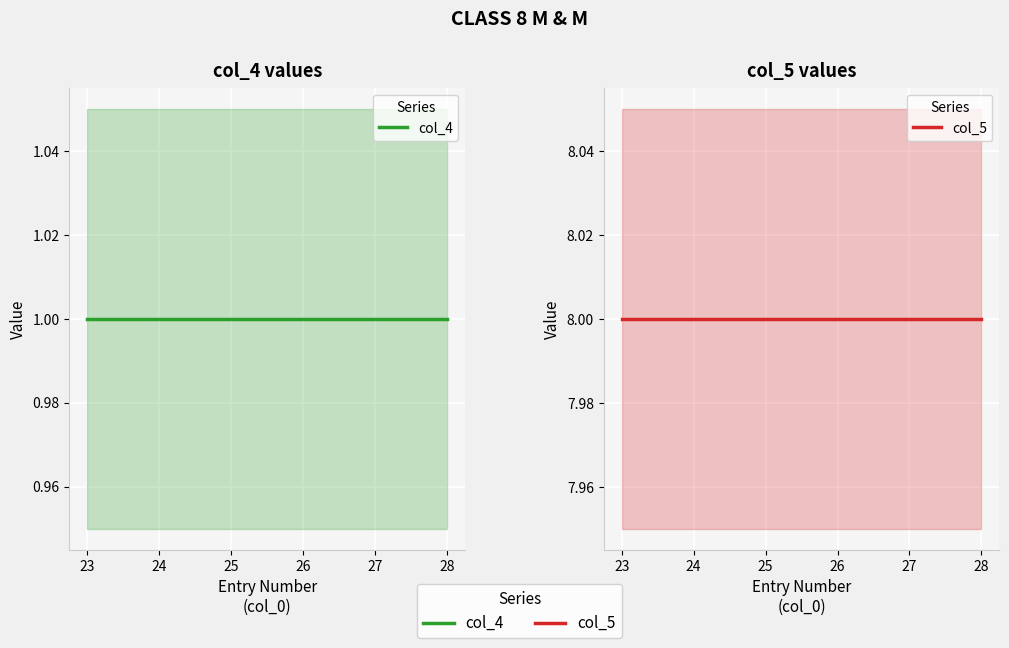

At 23, list the series in order from largest to smallest.

col_5, col_4